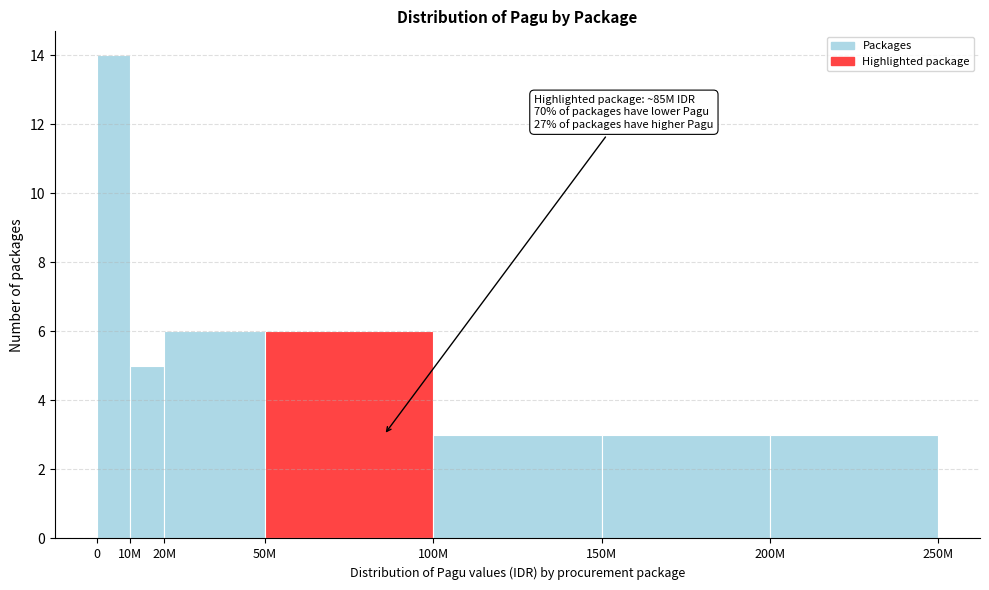

Reading left to right, extract all data points from this chart.

14	5	6	6	3	3	3